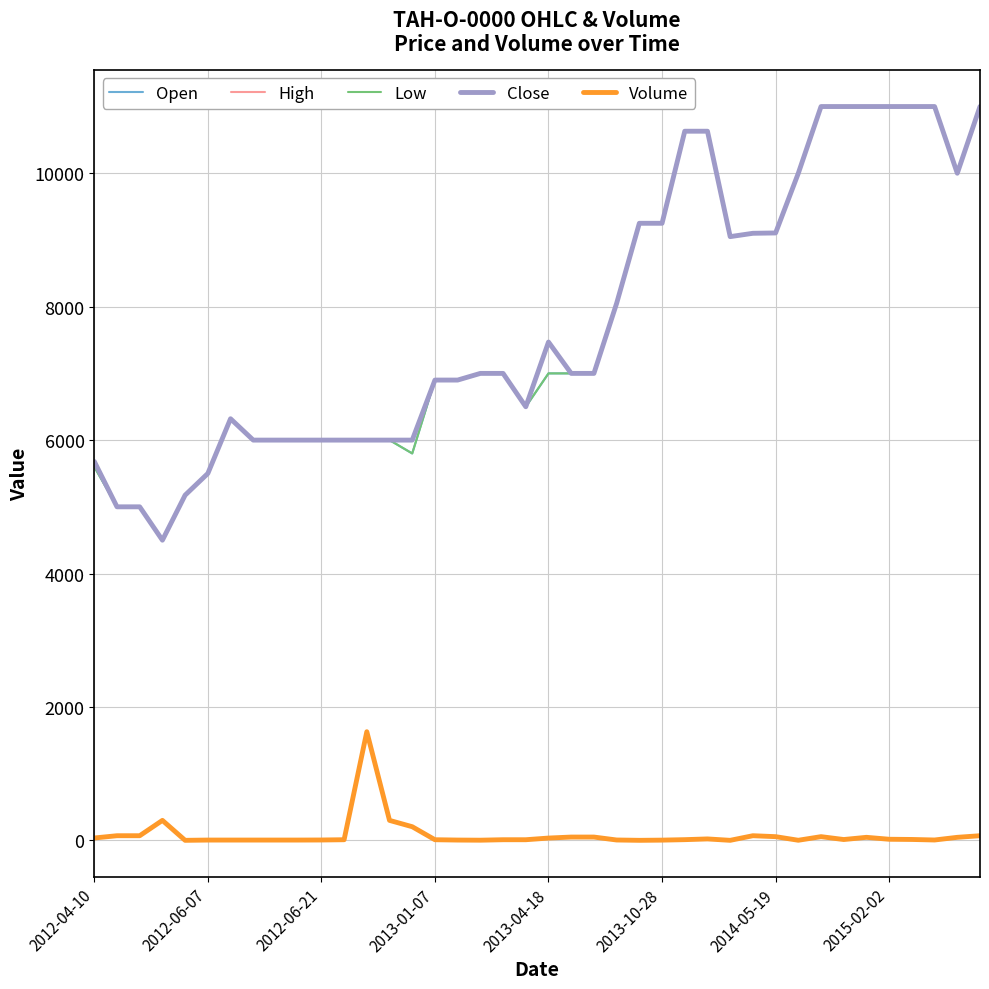

What is the maximum value for Open?

11000